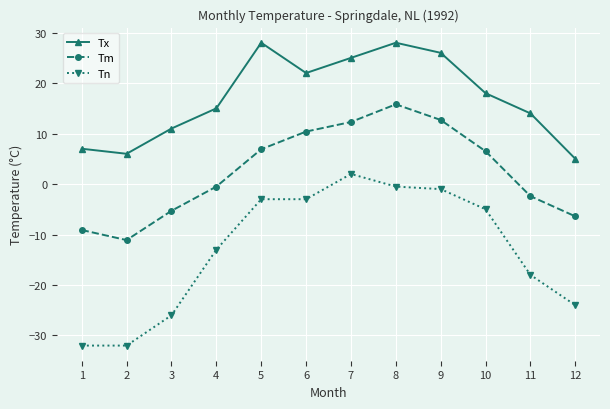

Reading right to left, extract all data points from this chart.

Tx: 5.0	14.0	18.0	26.0	28.0	25.0	22.0	28.0	15.0	11.0	6.0	7.0
Tm: -6.4	-2.4	6.5	12.7	15.8	12.3	10.4	6.9	-0.5	-5.3	-11.1	-9.1
Tn: -24.0	-18.0	-5.0	-1.0	-0.5	2.0	-3.0	-3.0	-13.0	-26.0	-32.0	-32.0